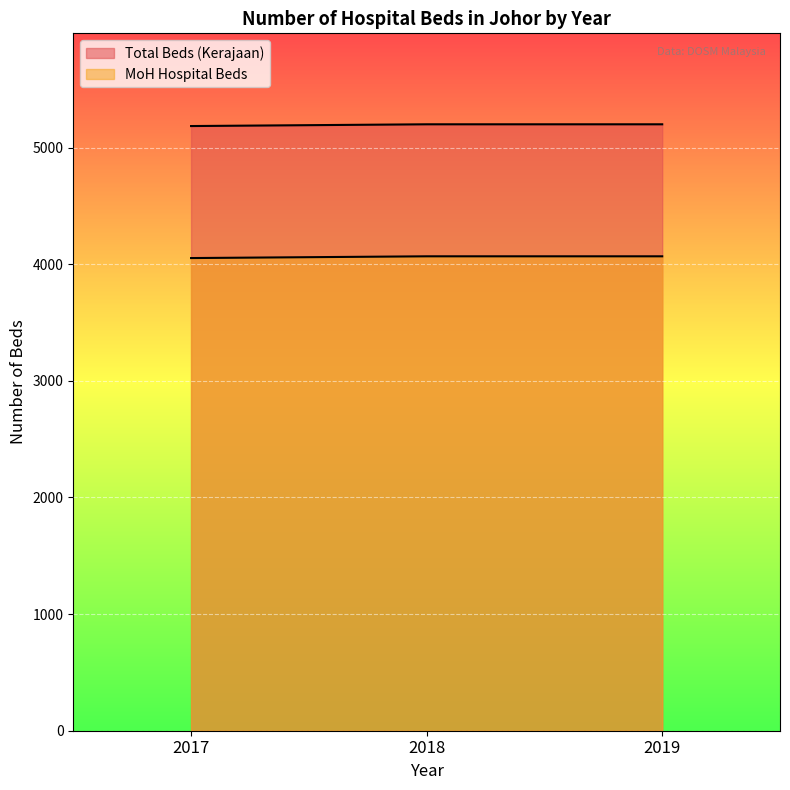

What is the difference between the highest and lowest values at 2018?

1132